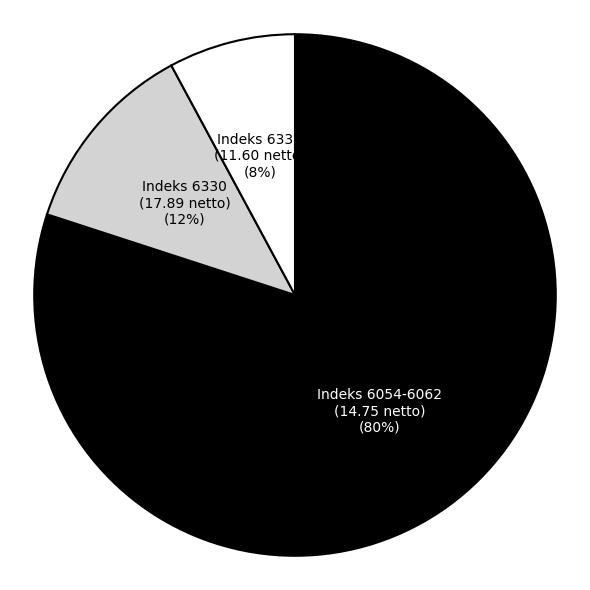

How many slices are in this pie chart?

3